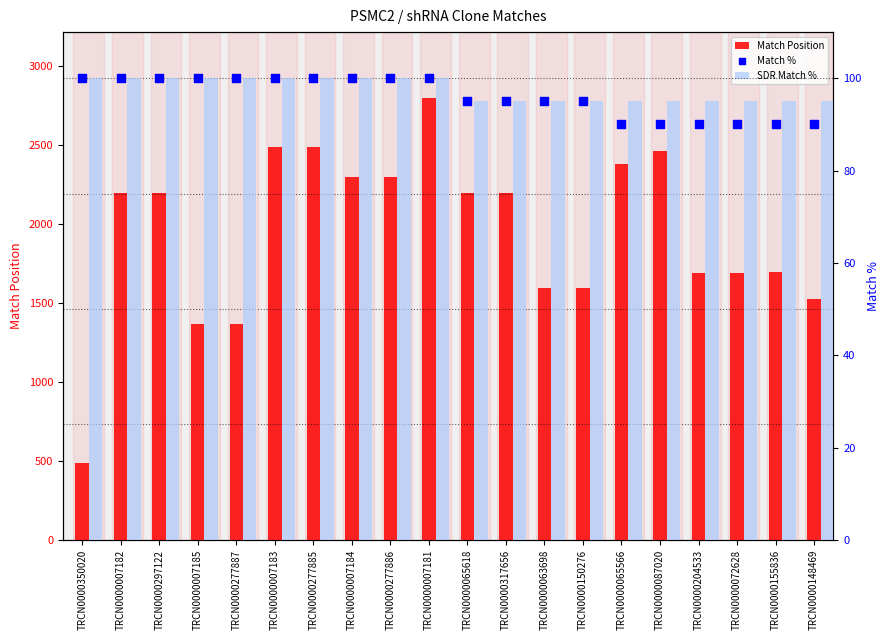

Which series contains the highest Y value?

Match Position